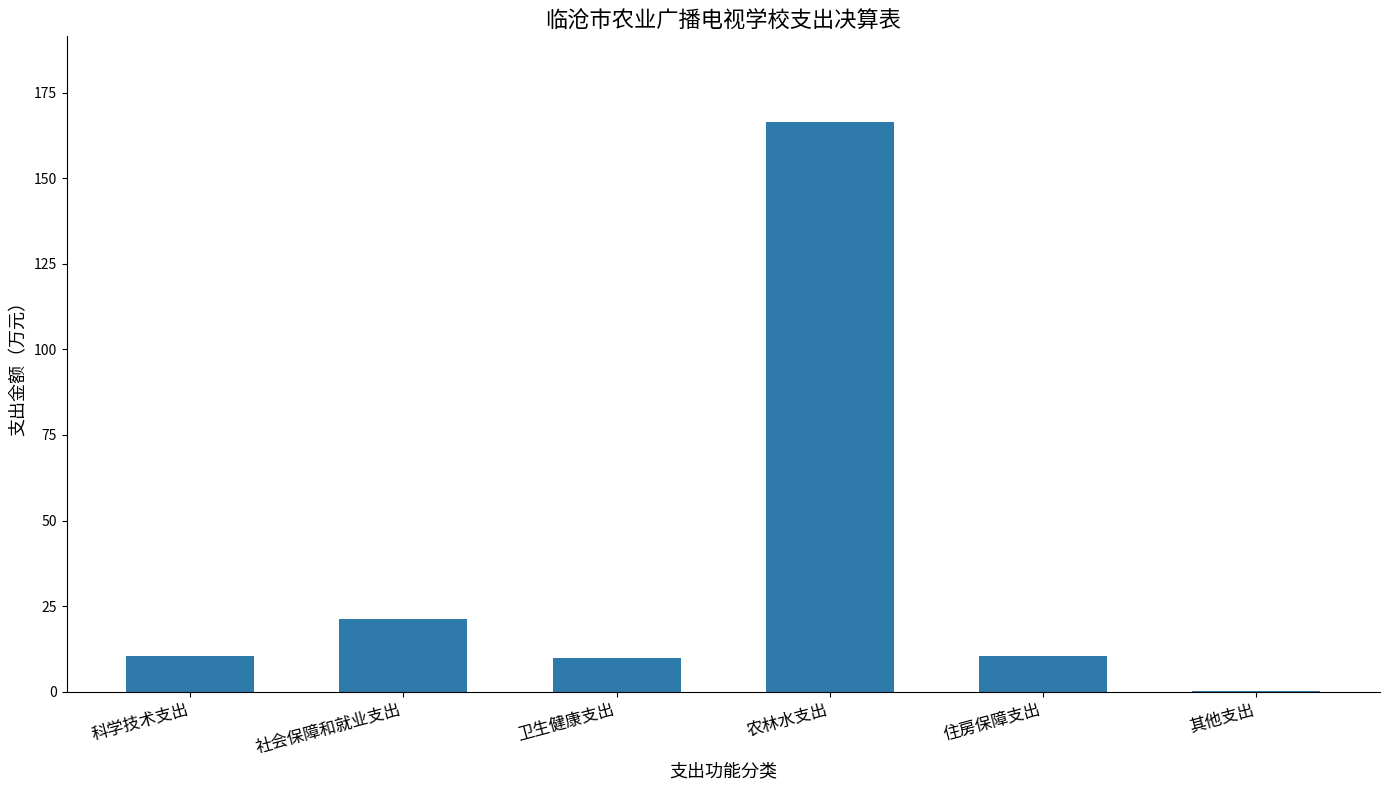

The chart shows a value of 36.8 at 社会保障和就业支出. True or false?

False